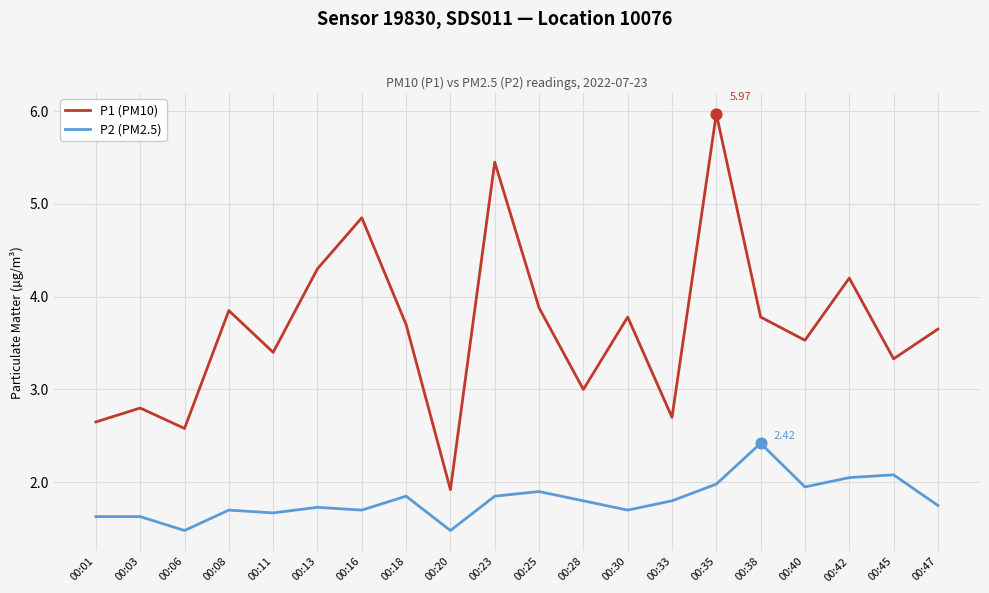

Which series changed the most between 00:23 and 00:35?

P1 (PM10)